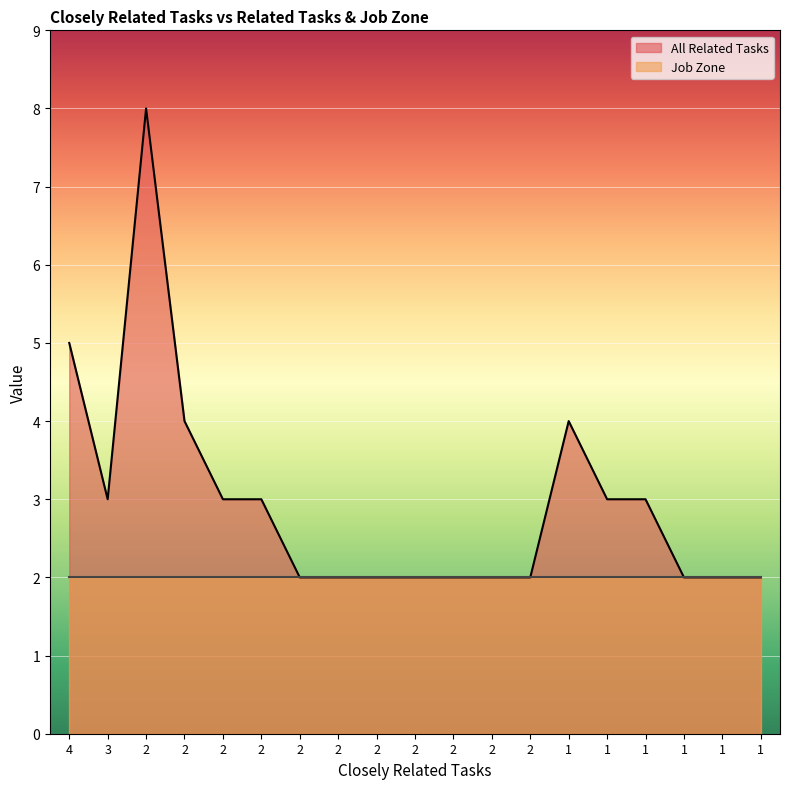

What is the difference between the second highest and minimum values?

3